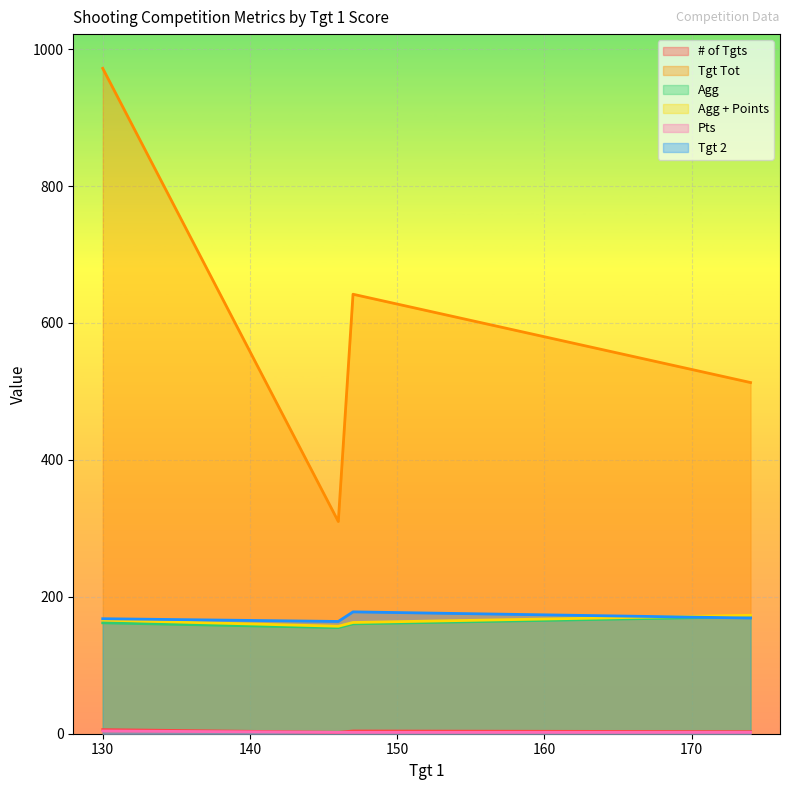

True or false: Pts and Tgt Tot intersect in this chart.

False